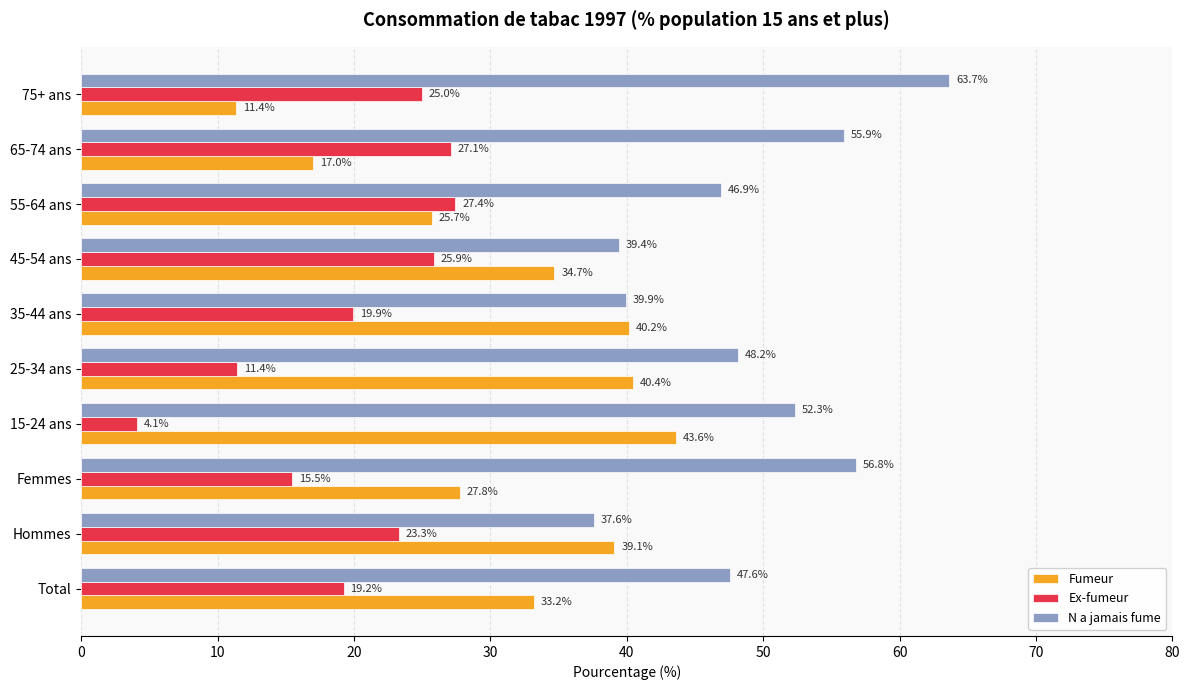

How many data points in Fumeur are above 34?

5